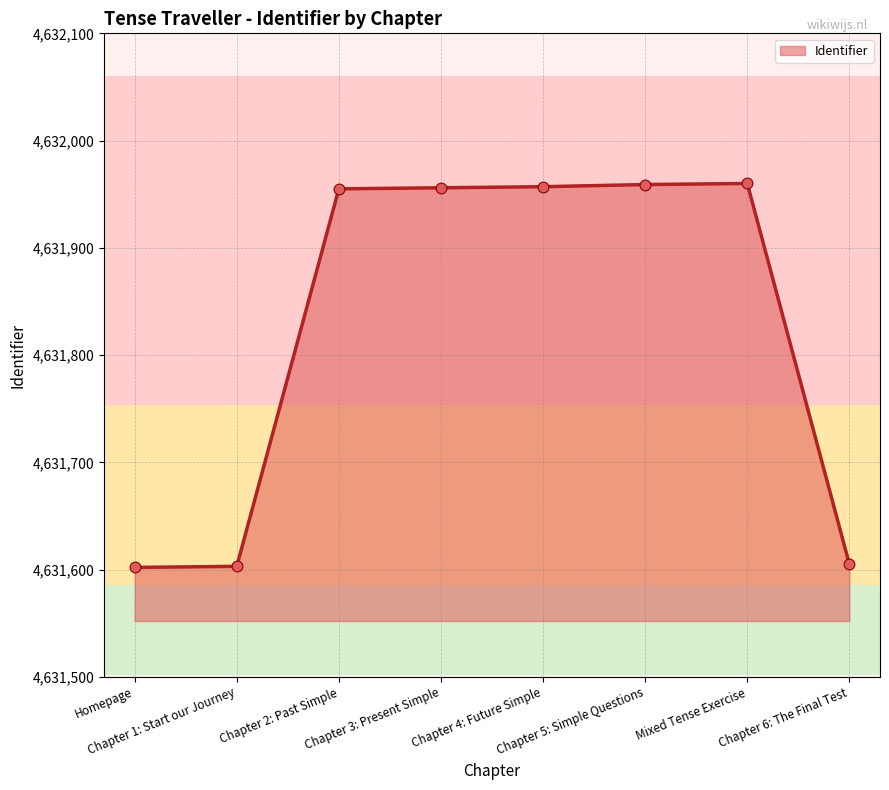

True or false: the data has more than 0 interior local peaks.

True